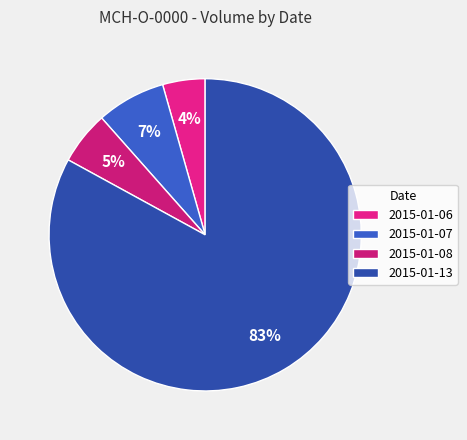

Which category accounts for the majority?

2015-01-13